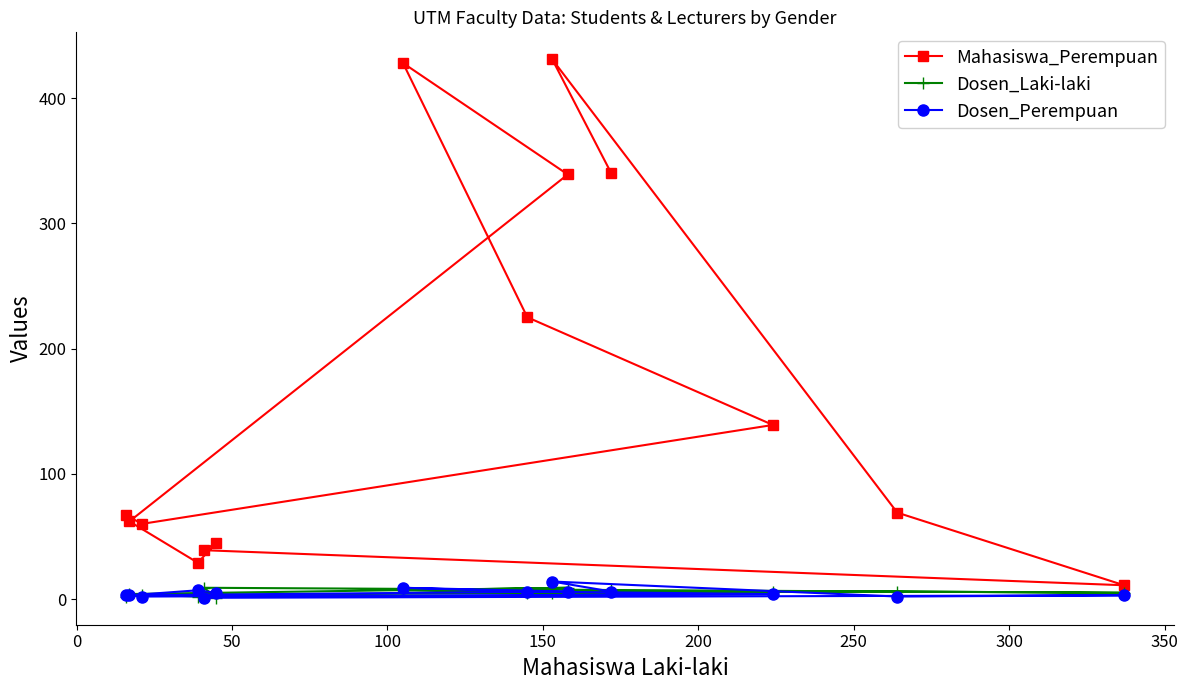

At how many categories does at least one series exceed 252?

4